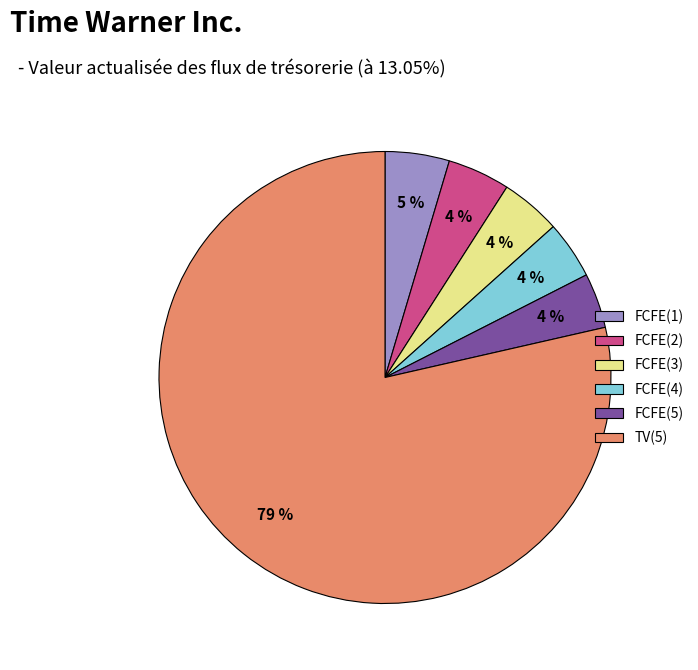

How many slices are in this pie chart?

6